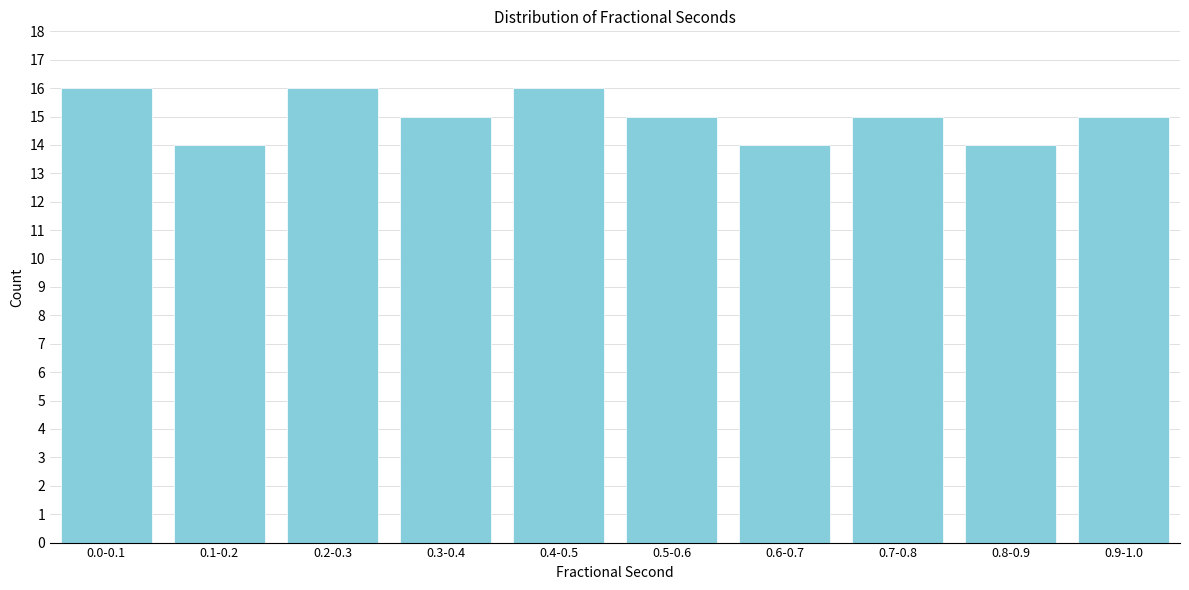

Reading left to right, what are all the values shown in this chart?

0.0-0.1=16	0.1-0.2=14	0.2-0.3=16	0.3-0.4=15	0.4-0.5=16	0.5-0.6=15	0.6-0.7=14	0.7-0.8=15	0.8-0.9=14	0.9-1.0=15